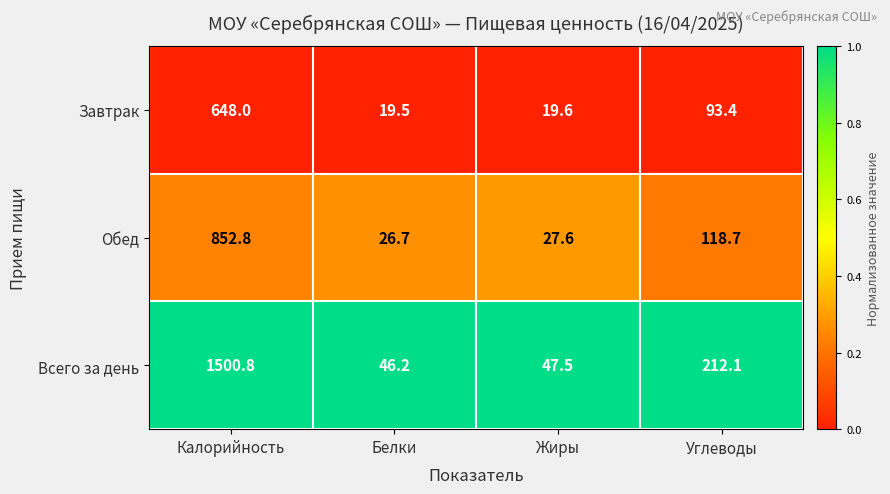

Which series has the widest spread of values?

Всего за день